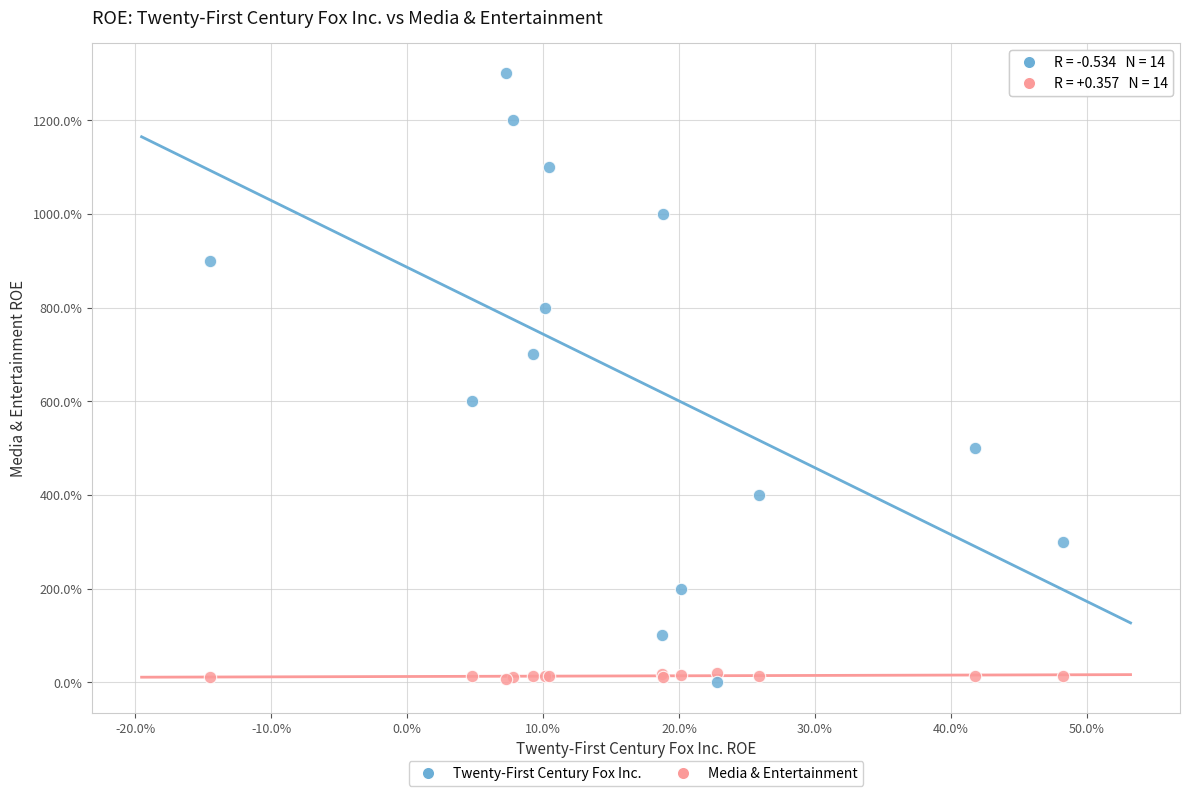

Which series has the largest Y range (max minus min)?

Twenty-First Century Fox Inc.